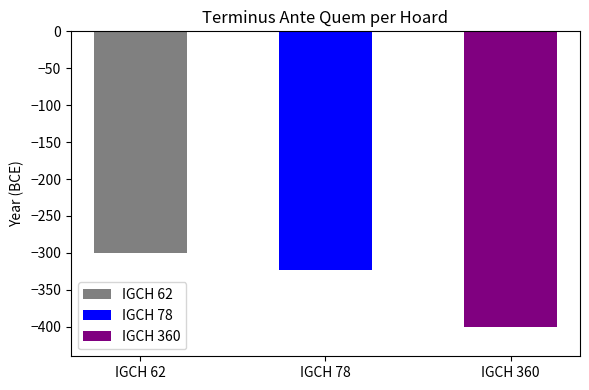

List the labels in order of value, smallest first.

IGCH 360, IGCH 78, IGCH 62